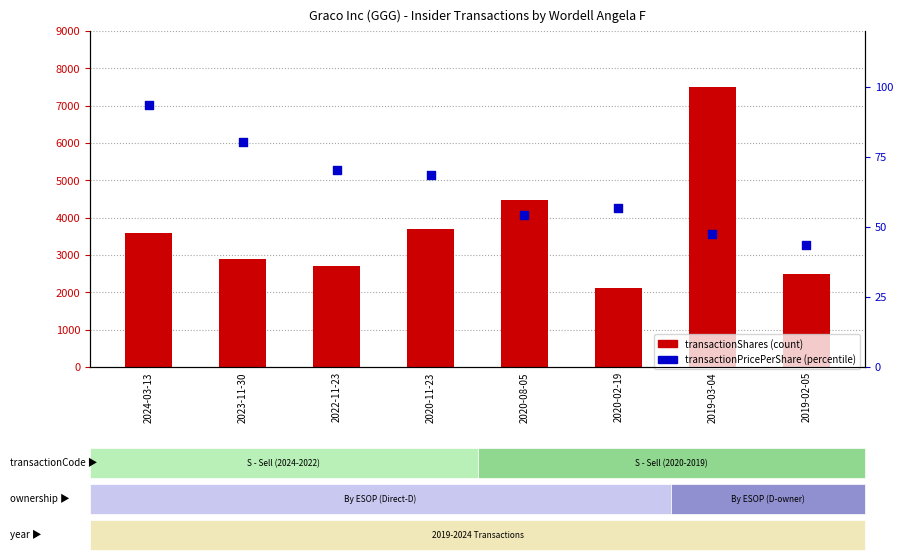

Is the value of transactionPricePerShare at 2020-08-05 greater than the value of transactionShares at 2020-11-23?

No